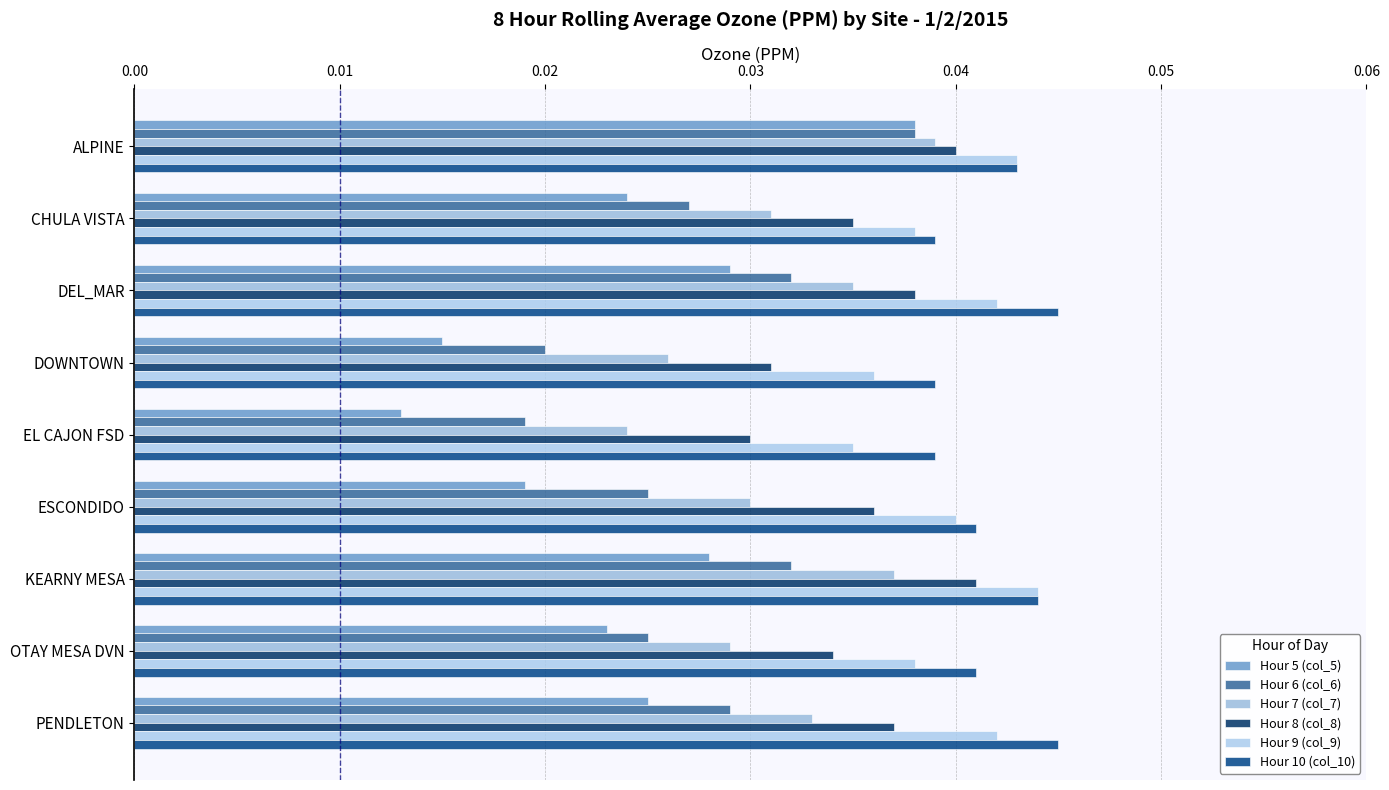

Reading left to right, extract all data points from this chart.

Hour 5 (col_5): 0.0	0.0	0.0	0.0	0.0	0.0	0.0	0.0	0.0
Hour 6 (col_6): 0.0	0.0	0.0	0.0	0.0	0.0	0.0	0.0	0.0
Hour 7 (col_7): 0.0	0.0	0.0	0.0	0.0	0.0	0.0	0.0	0.0
Hour 8 (col_8): 0.0	0.0	0.0	0.0	0.0	0.0	0.0	0.0	0.0
Hour 9 (col_9): 0.0	0.0	0.0	0.0	0.0	0.0	0.0	0.0	0.0
Hour 10 (col_10): 0.0	0.0	0.0	0.0	0.0	0.0	0.0	0.0	0.0